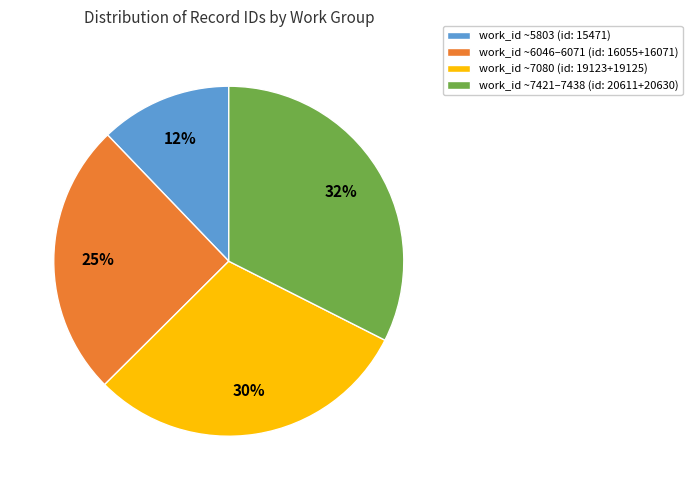

To the nearest percent, what portion does work_id ~5803 (id: 15471) represent?

12%